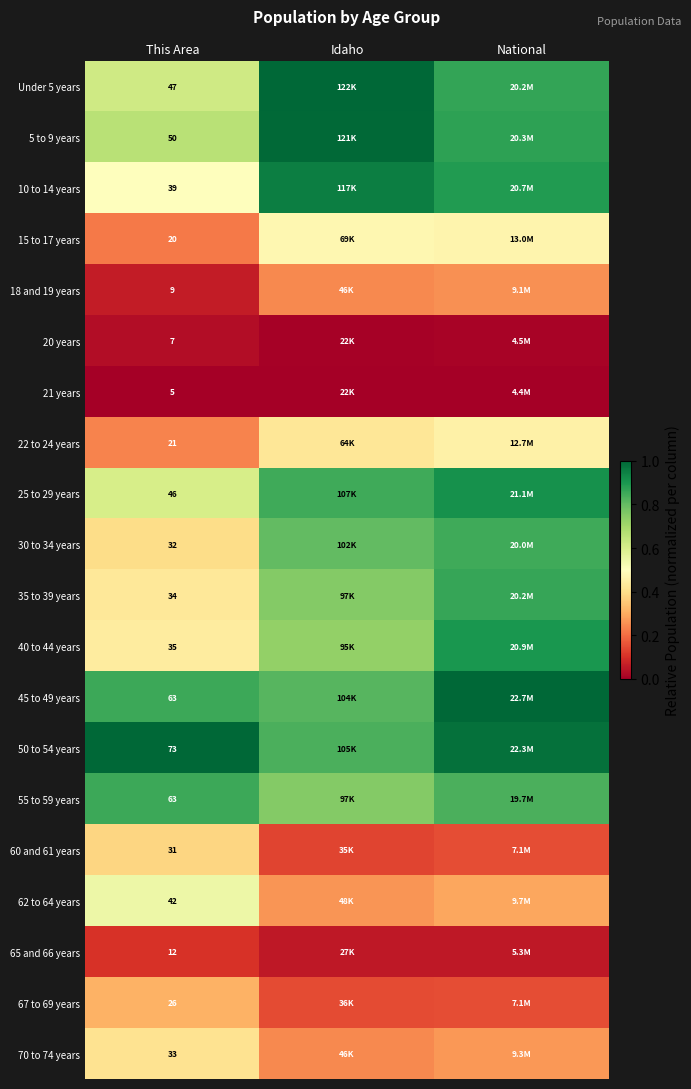

Which has a higher value, Idaho or National?

Idaho